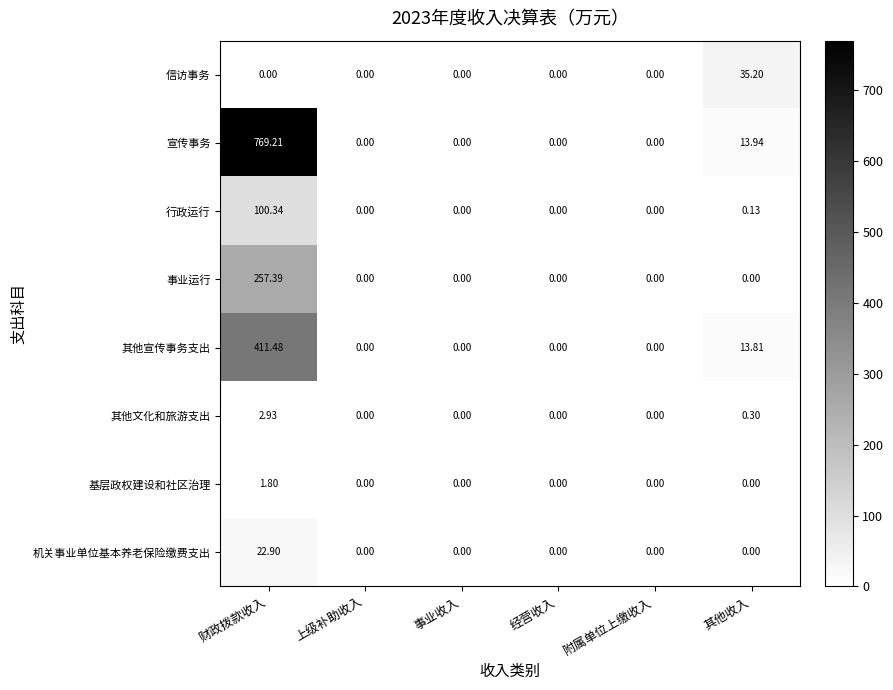

At which label does 信访事务 reach its peak?

其他收入